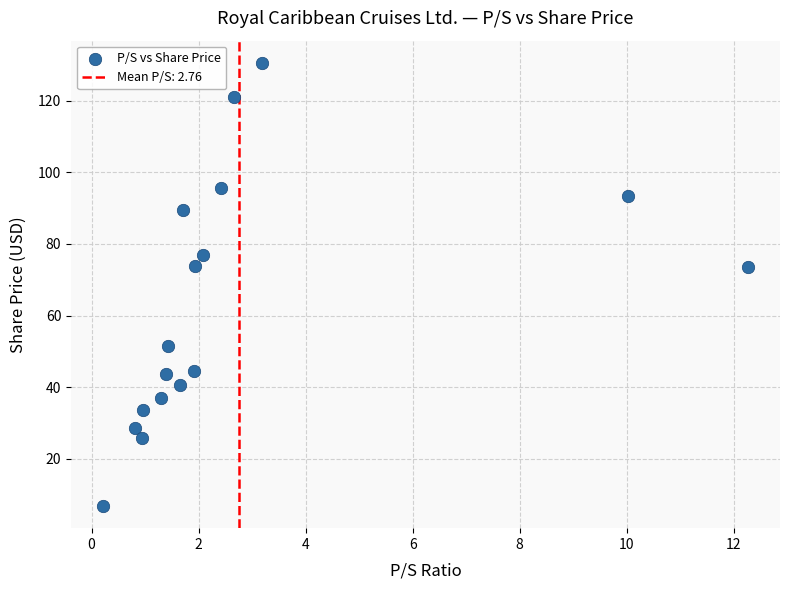

What is the range of Y values (max minus min)?

123.7